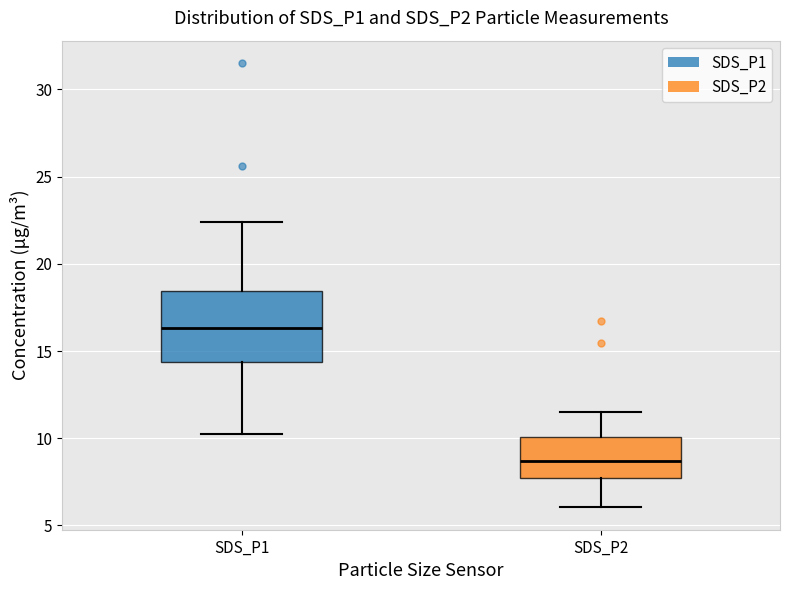

Which box has the highest median line?

SDS_P1